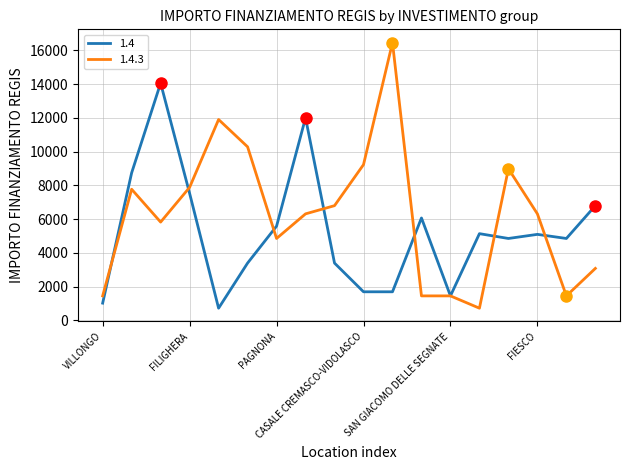

Which series has the widest spread of values?

1.4.3